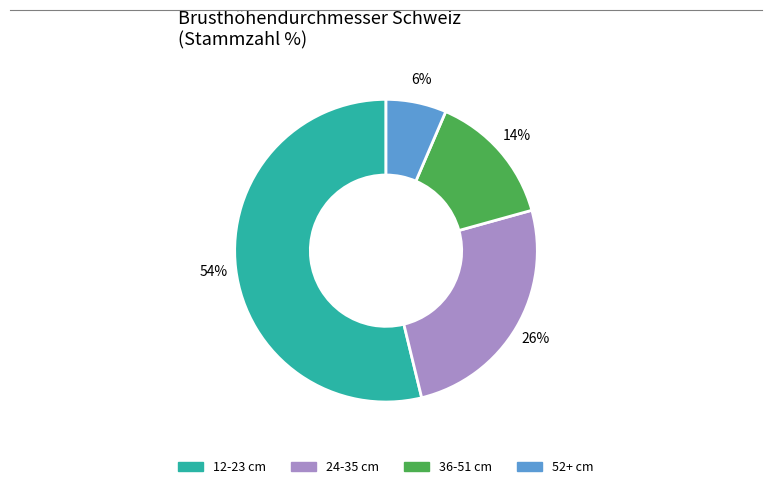

Is it true that 36-51 cm is 14% of the pie?

True